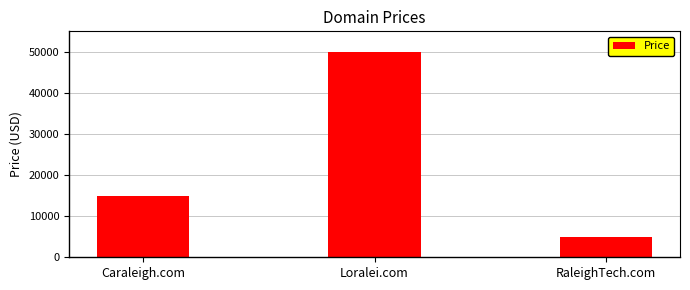

Reading left to right, extract all data points from this chart.

Caraleigh.com=14888	Loralei.com=49888	RaleighTech.com=4888